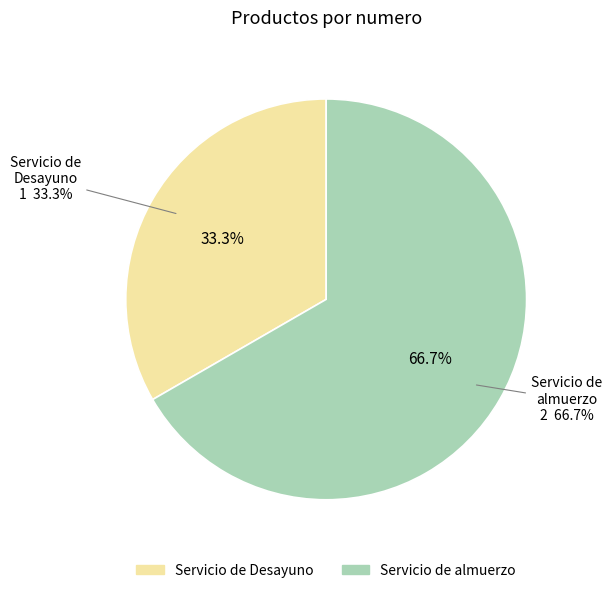

What is the ratio of the value at Servicio de Desayuno to the value at Servicio de almuerzo?

0.5